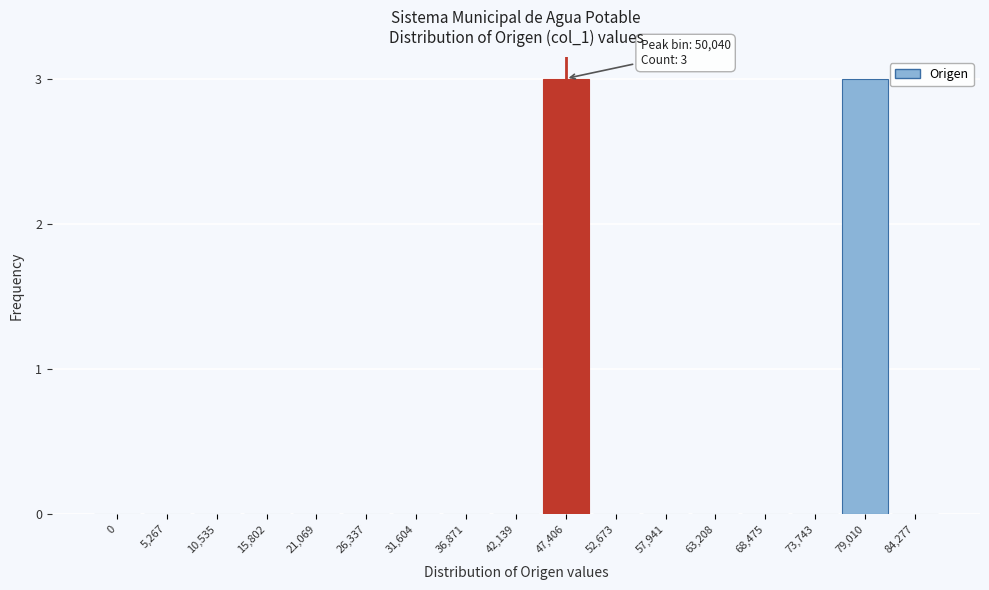

Reading left to right, extract all data points from this chart.

0=0	5,267=0	10,535=0	15,802=0	21,069=0	26,337=0	31,604=0	36,871=0	42,139=0	47,406=3	52,673=0	57,941=0	63,208=0	68,475=0	73,743=0	79,010=3	84,277=0